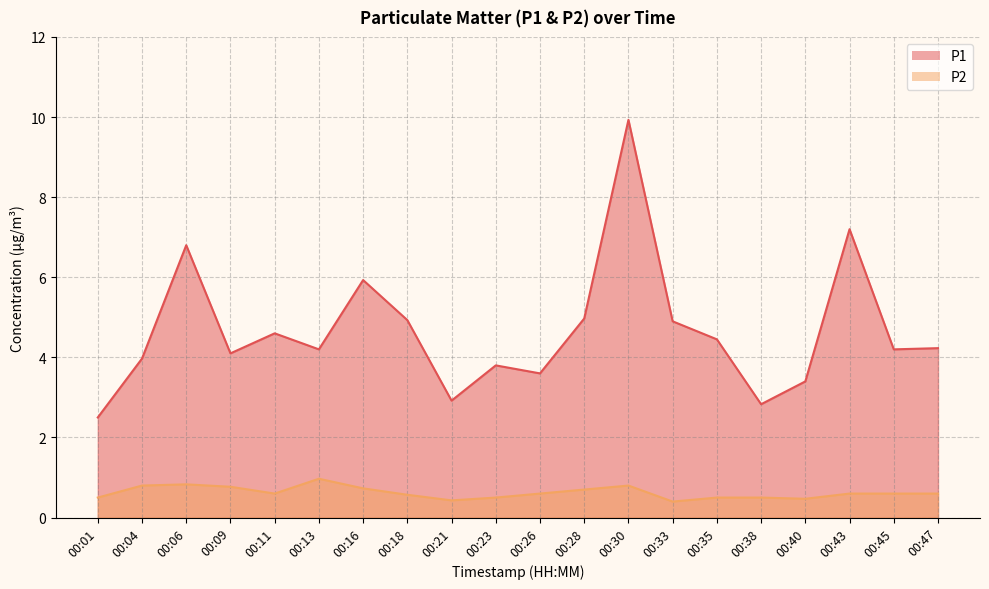

Which category has the highest value in the P2 series?

00:13